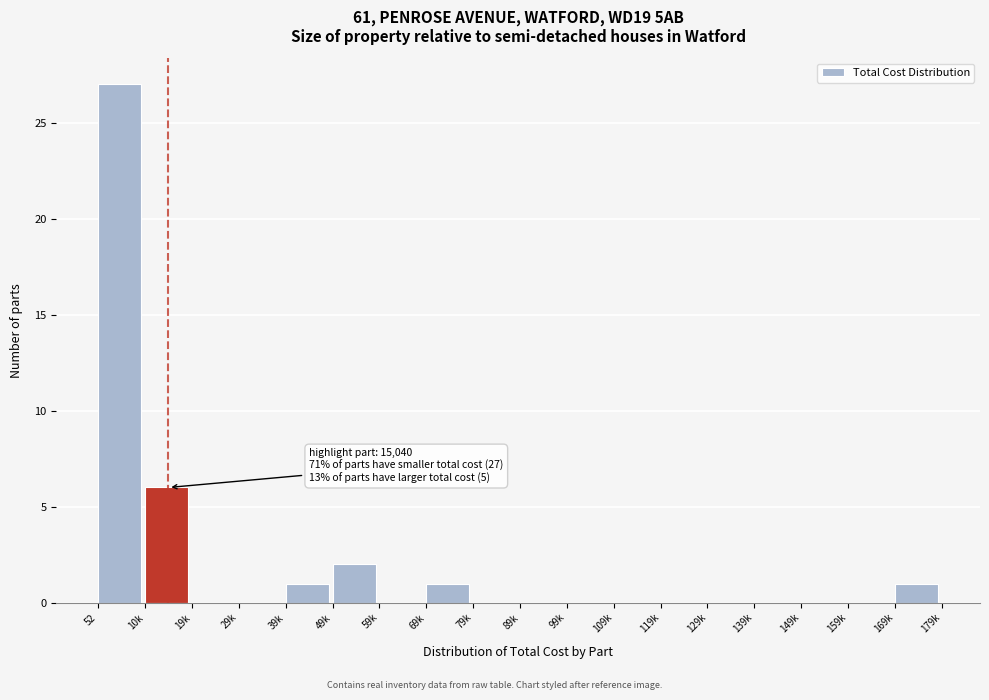

Reading left to right, transcribe all the data shown in this chart.

52=27	10k=6	19k=0	29k=0	39k=1	49k=2	59k=0	69k=1	79k=0	89k=0	99k=0	109k=0	119k=0	129k=0	139k=0	149k=0	159k=0	169k=1